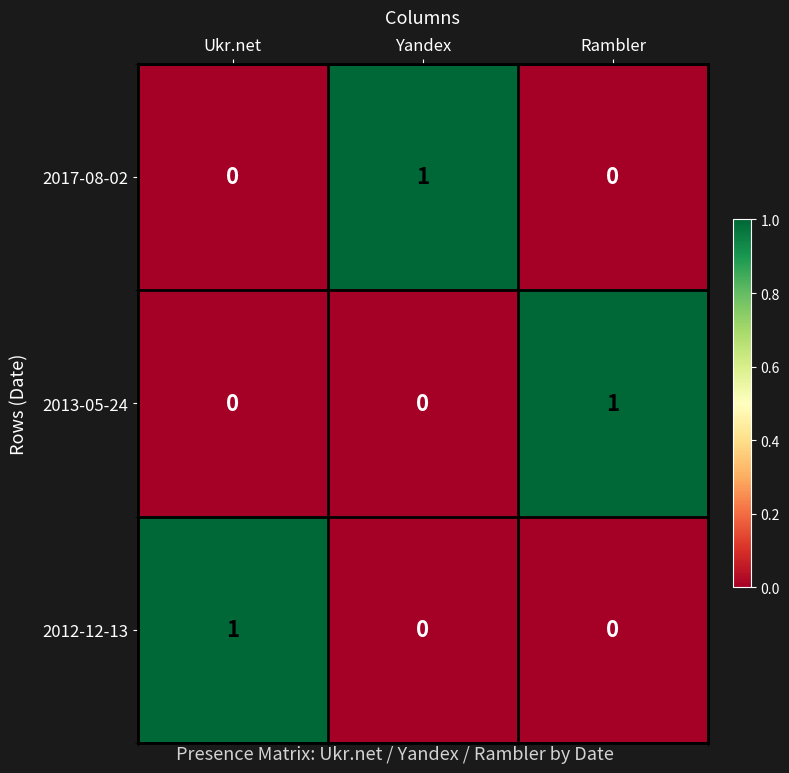

The 2012-12-13 series shows 1 at Ukr.net. True or false?

True